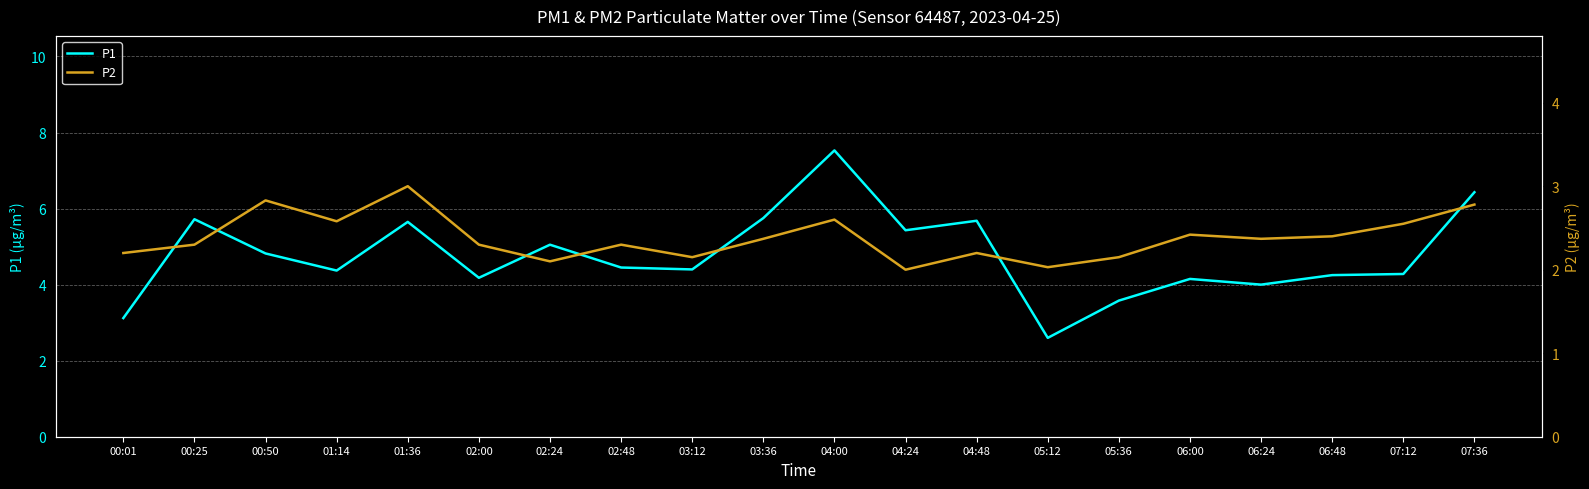

What is the label of the 9th point from the left?

03:12